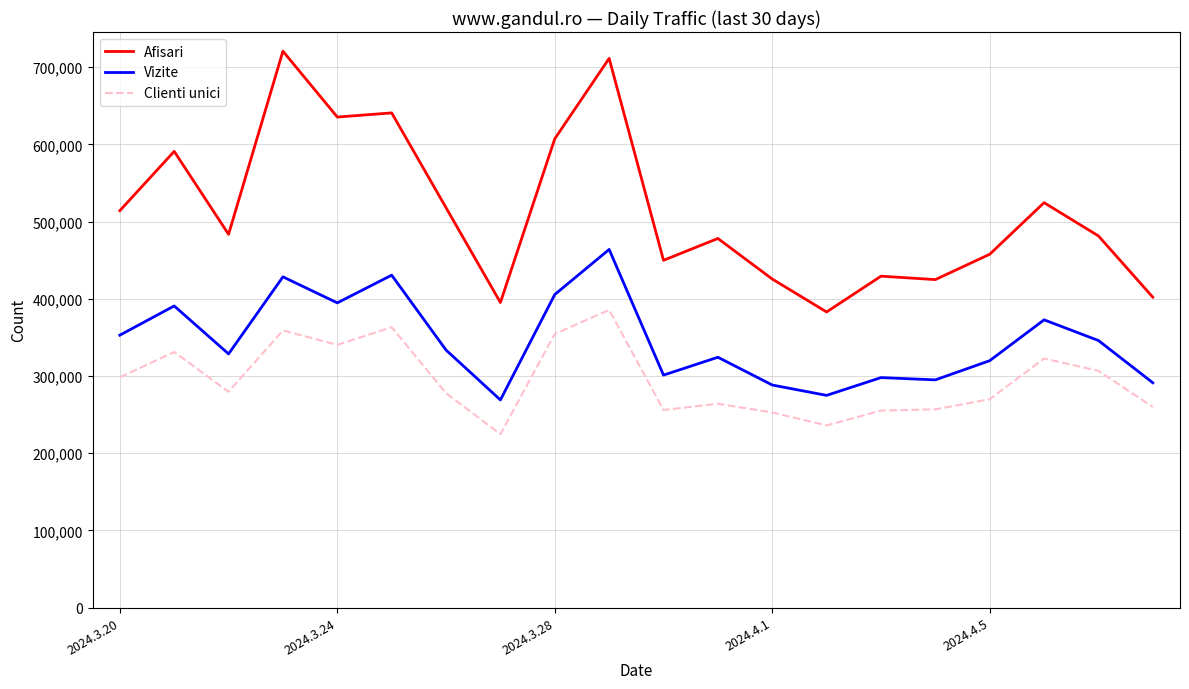

Rank the series by their average value, from lowest to highest.

Clienti unici, Vizite, Afisari